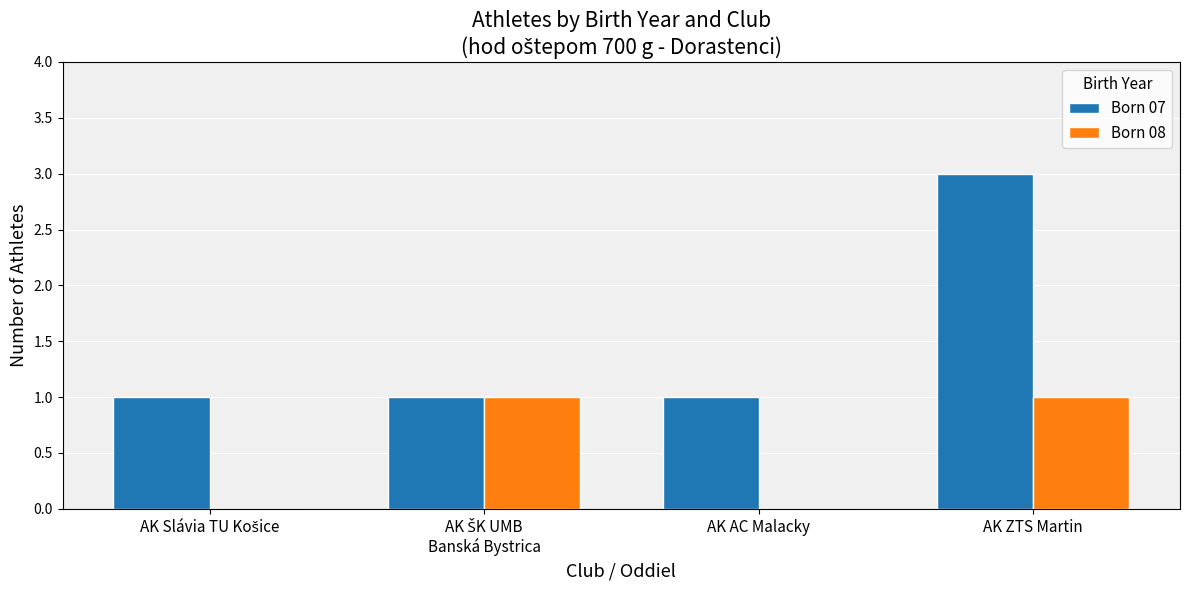

What is the greatest value displayed?

3